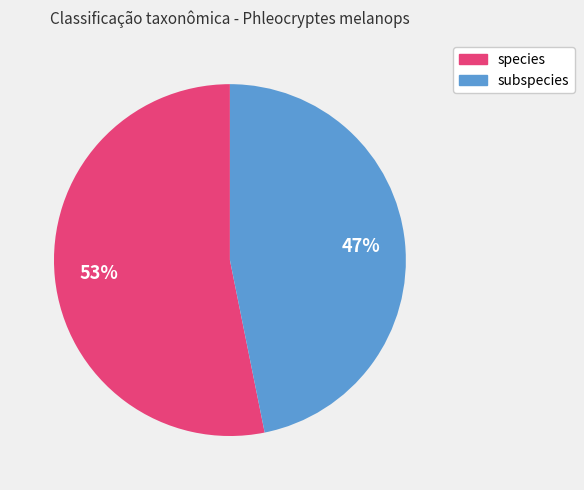

Between subspecies and species, which is larger?

species